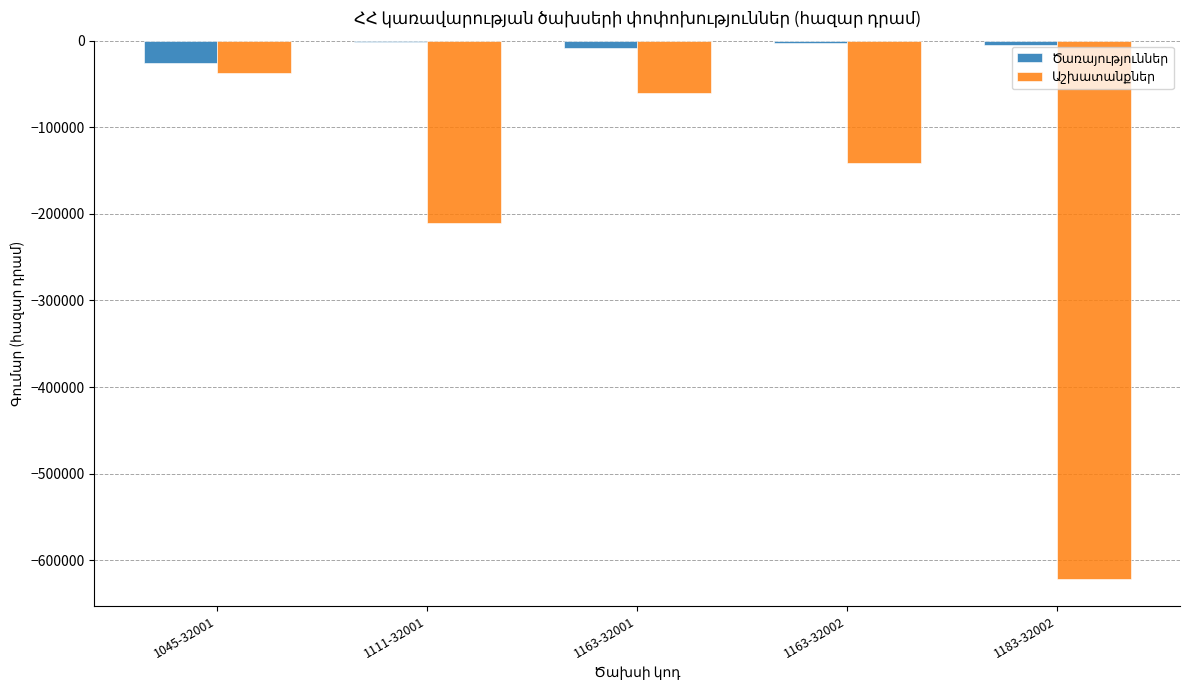

Reading right to left, transcribe all the data shown in this chart.

Ծառայություններ: -4855.1	-2404.3	-8786.9	-995.6	-25649.4
Աշխատանքներ: -621413.9	-140993.2	-60000.0	-210000.0	-37000.0